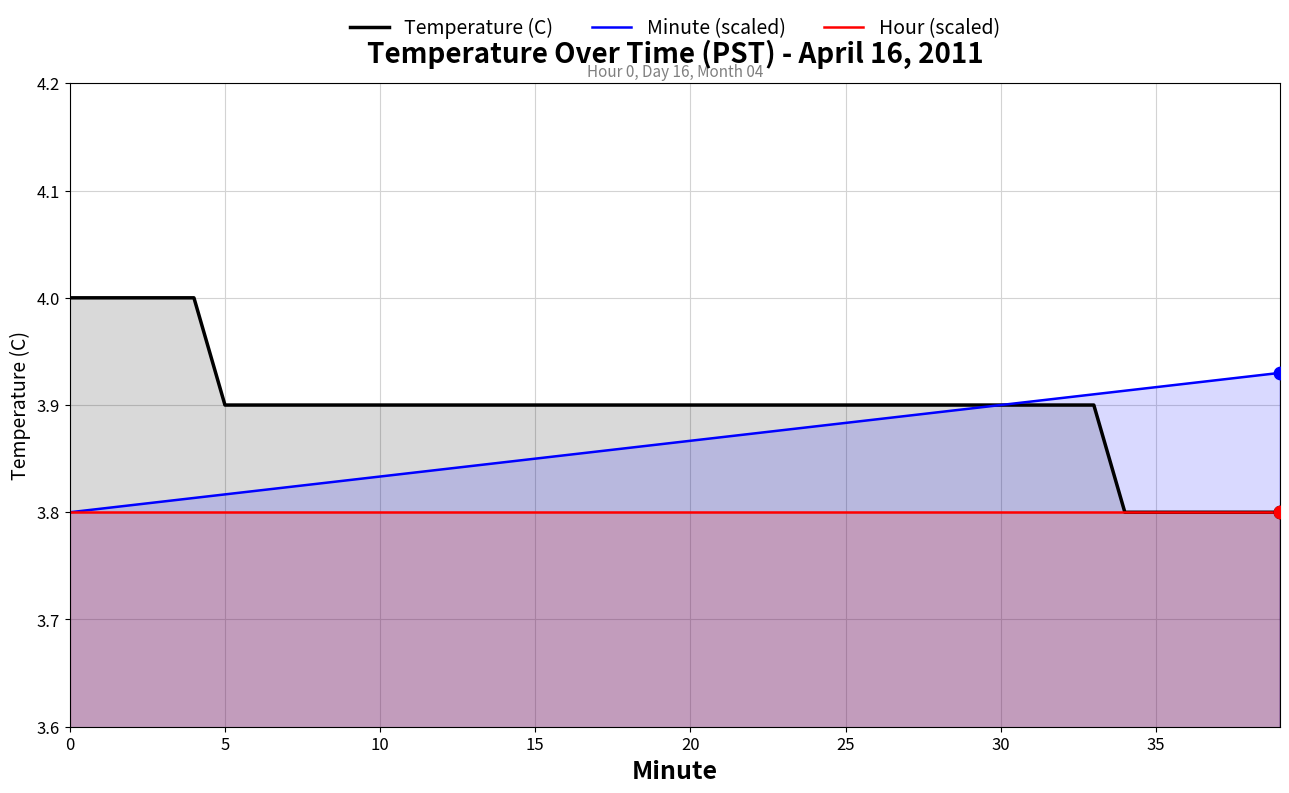

Which series has the largest total across all categories?

Temperature (C)